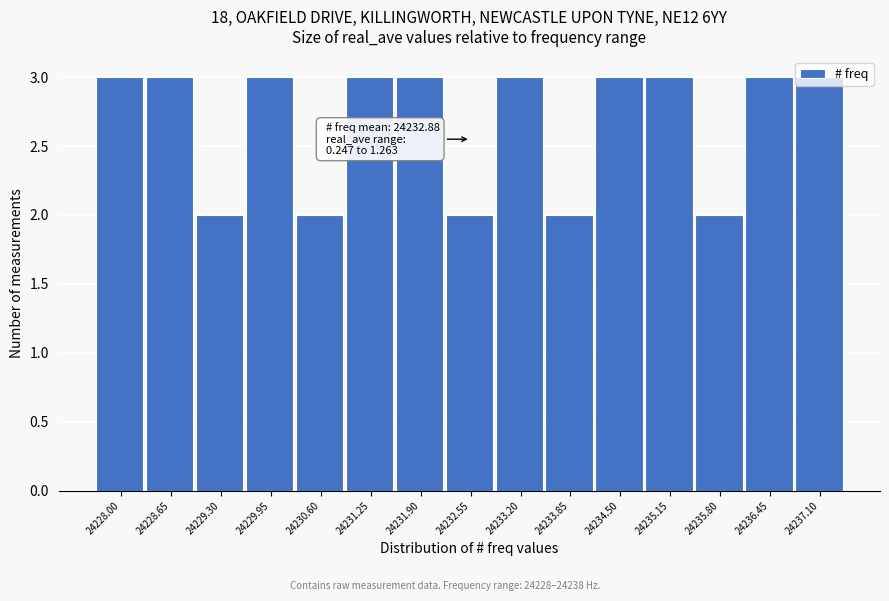

Between 24228.65 and 24232.55, which is larger?

24228.65